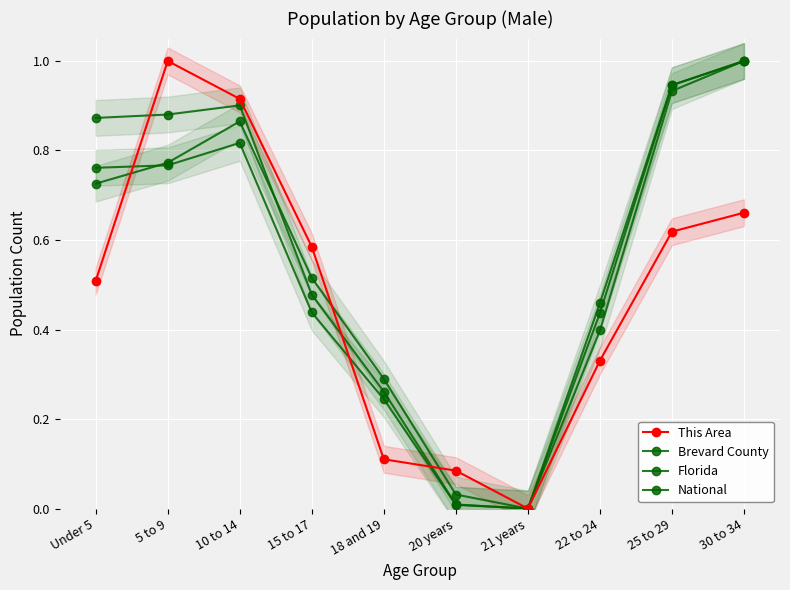

Which series changed the most between Under 5 and 18 and 19?

National